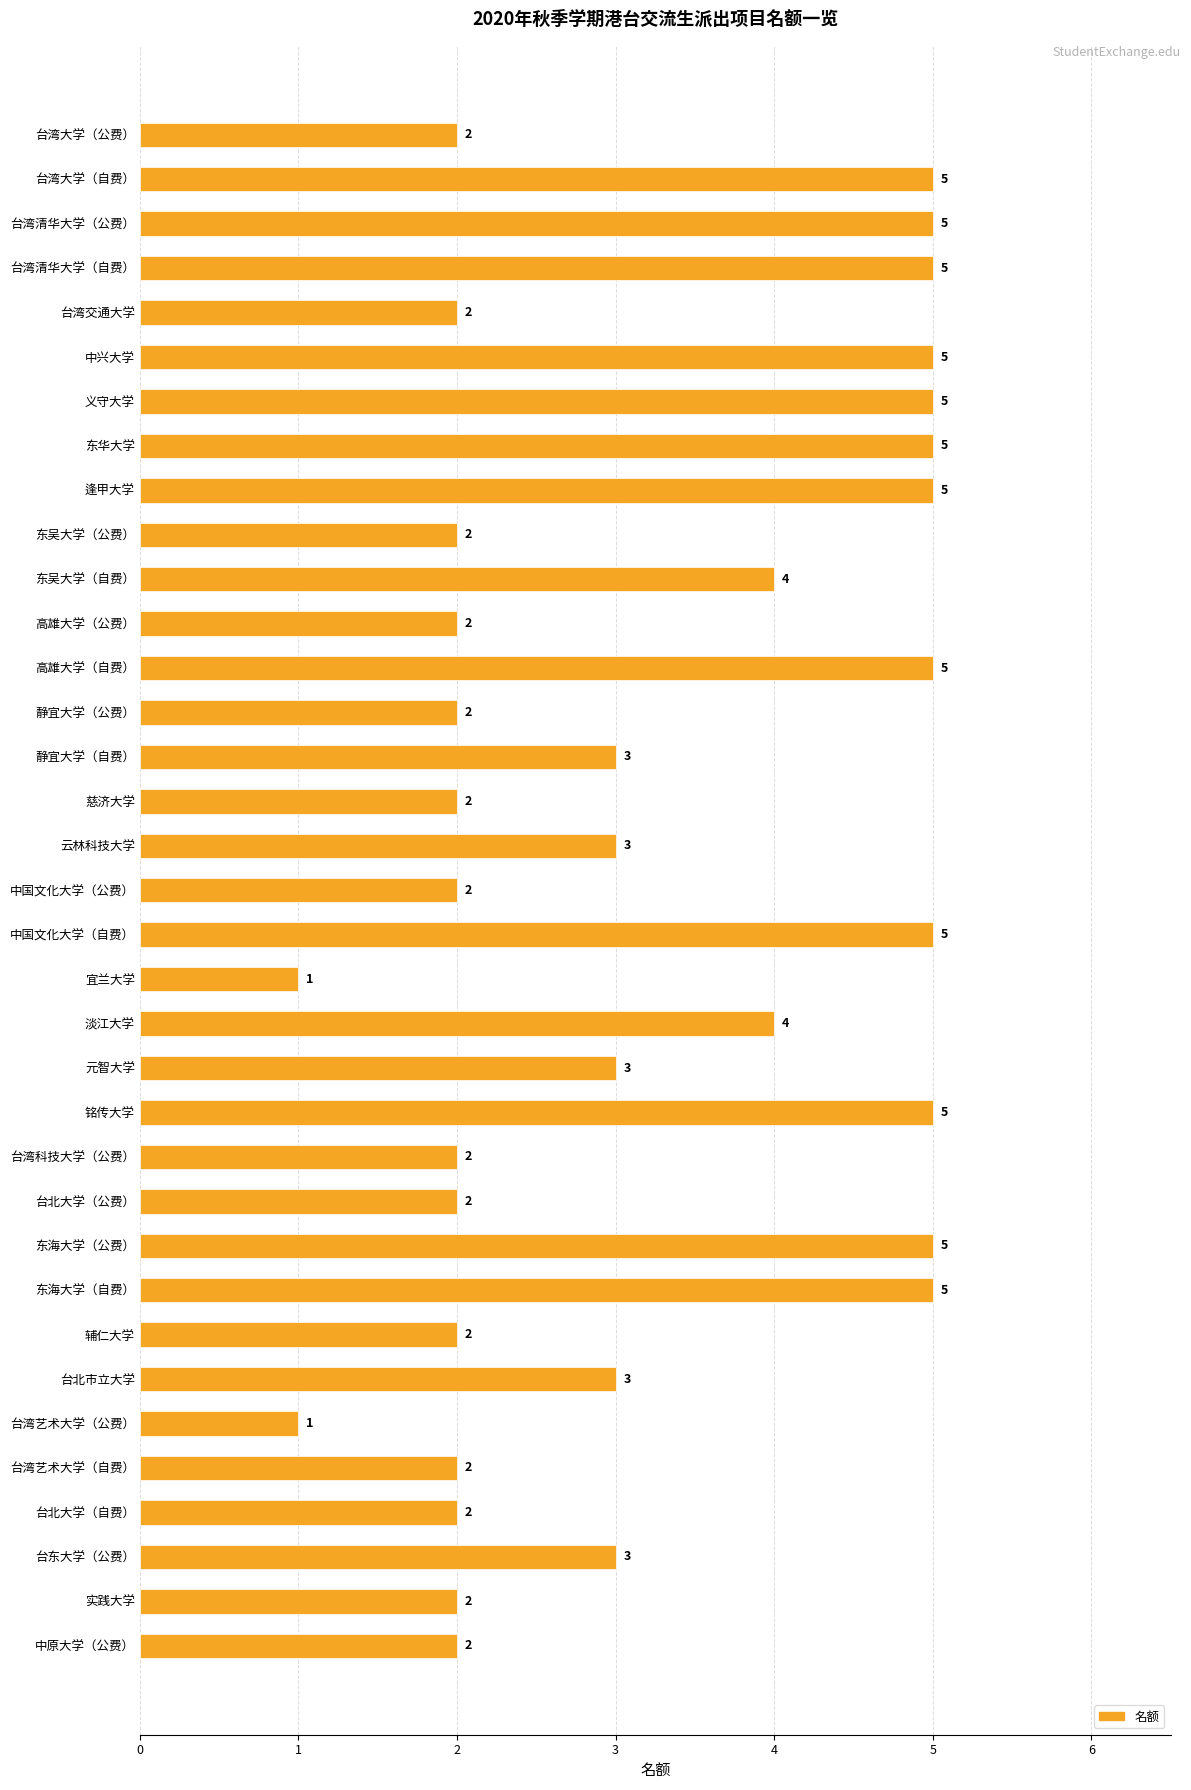

Reading top to bottom, what are all the values shown in this chart?

2	5	5	5	2	5	5	5	5	2	4	2	5	2	3	2	3	2	5	1	4	3	5	2	2	5	5	2	3	1	2	2	3	2	2